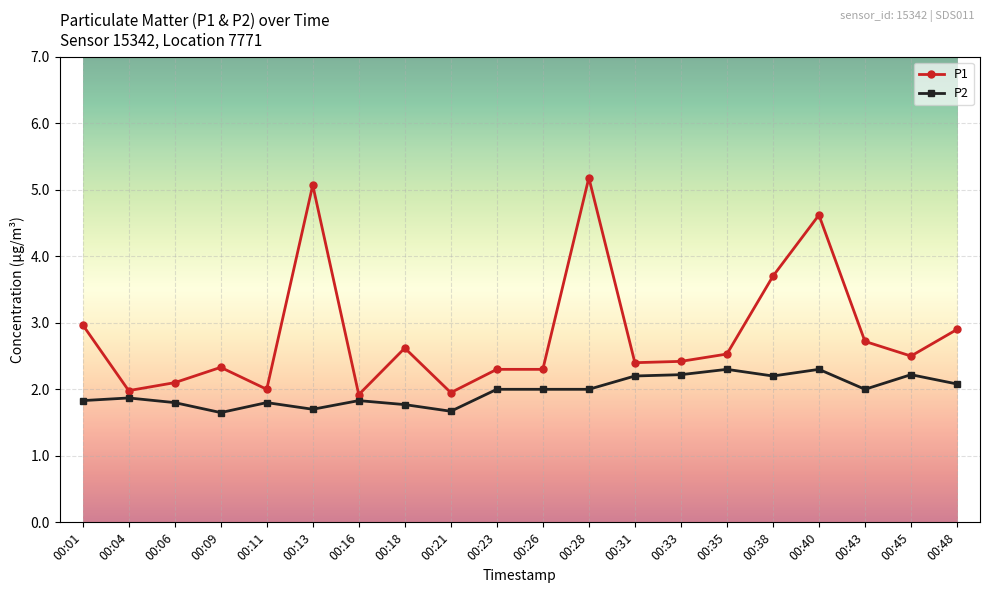

True or false: P1 has more than 2 interior local peaks.

True